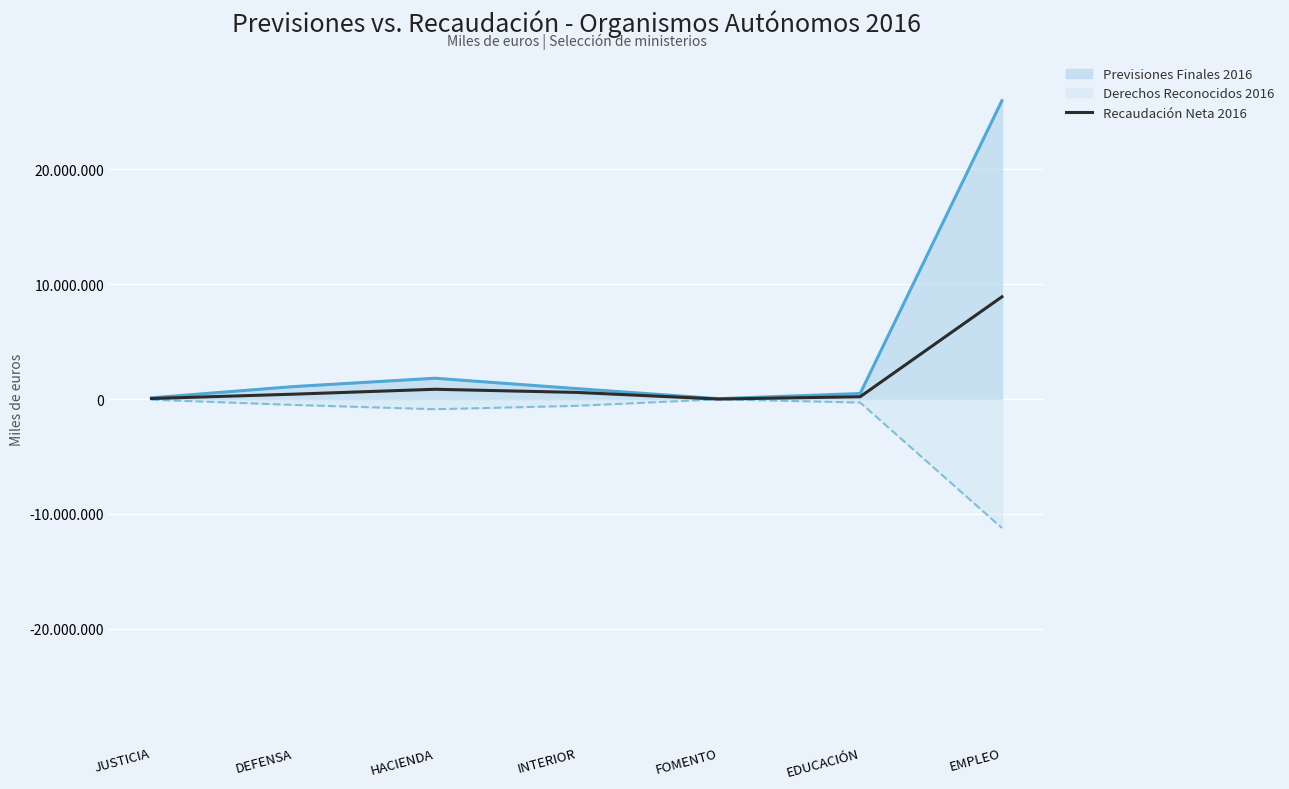

Where is the first local maximum?

HACIENDA